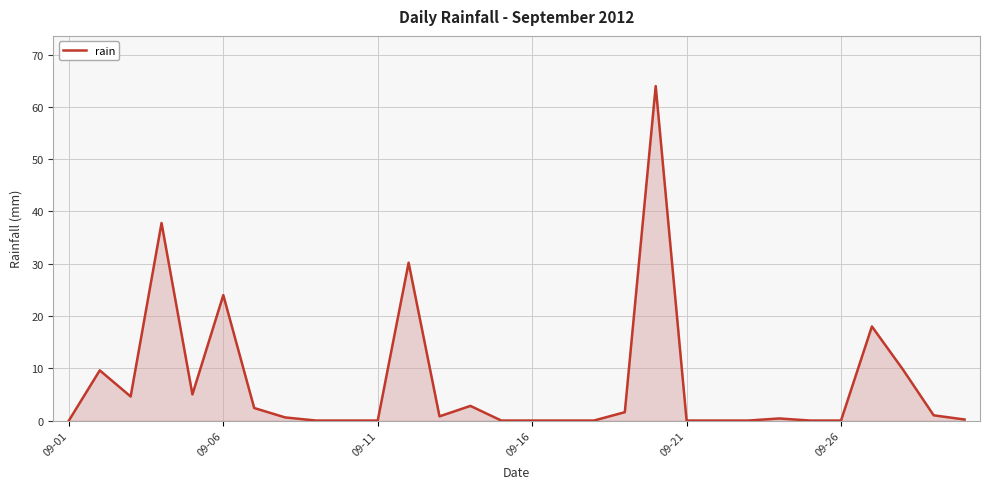

What is the greatest value displayed?

64.0